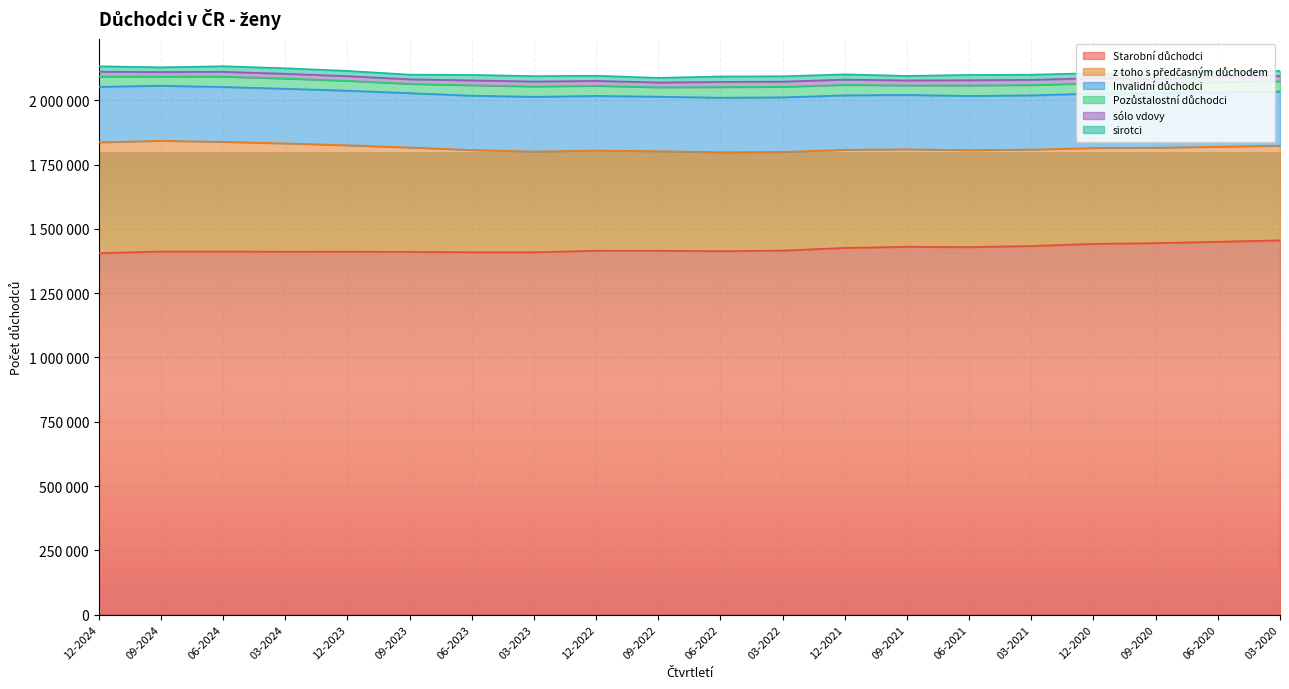

True or false: z toho s předčasným důchodem and Pozůstalostní důchodci cross at least once.

False